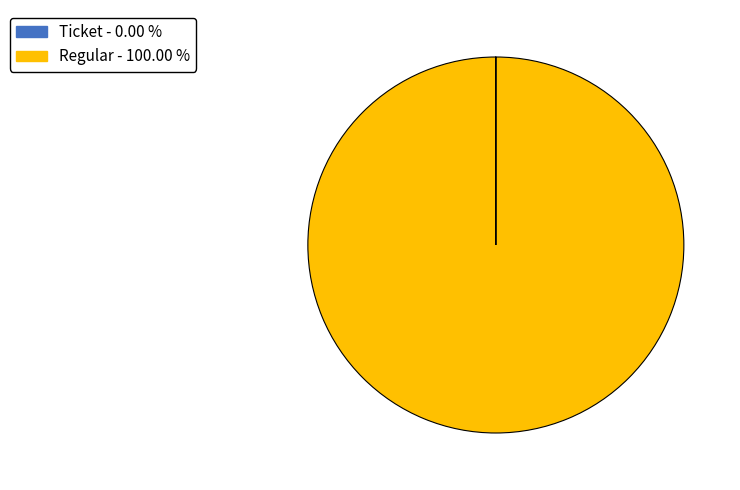

What is the majority slice?

Regular